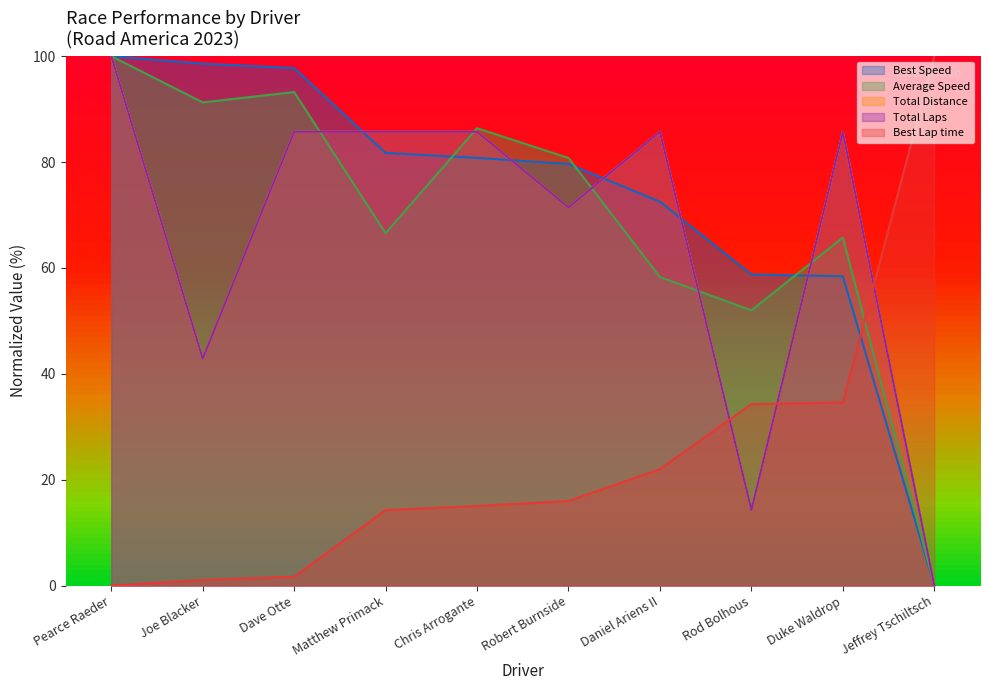

How many intersections are there between Total Distance and Average Speed?

5